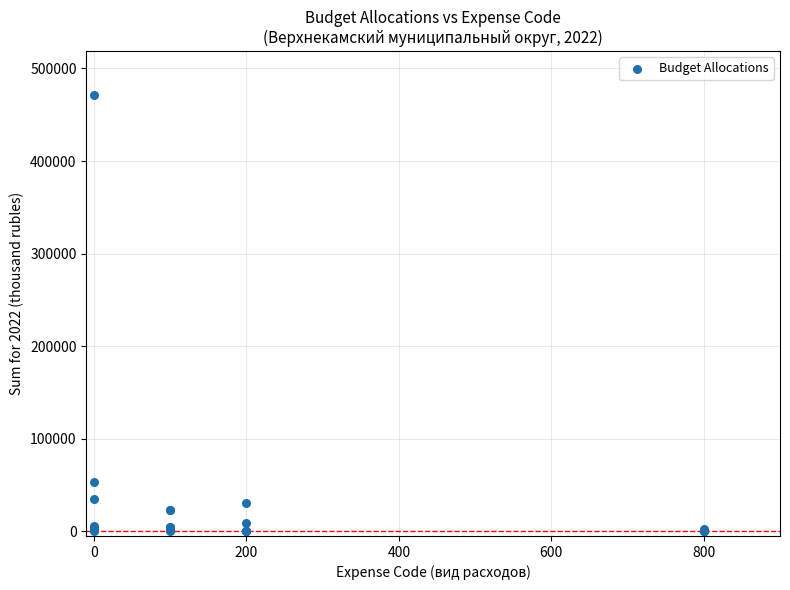

What Y value in the scatter plot is closest to 235742?

53581.5